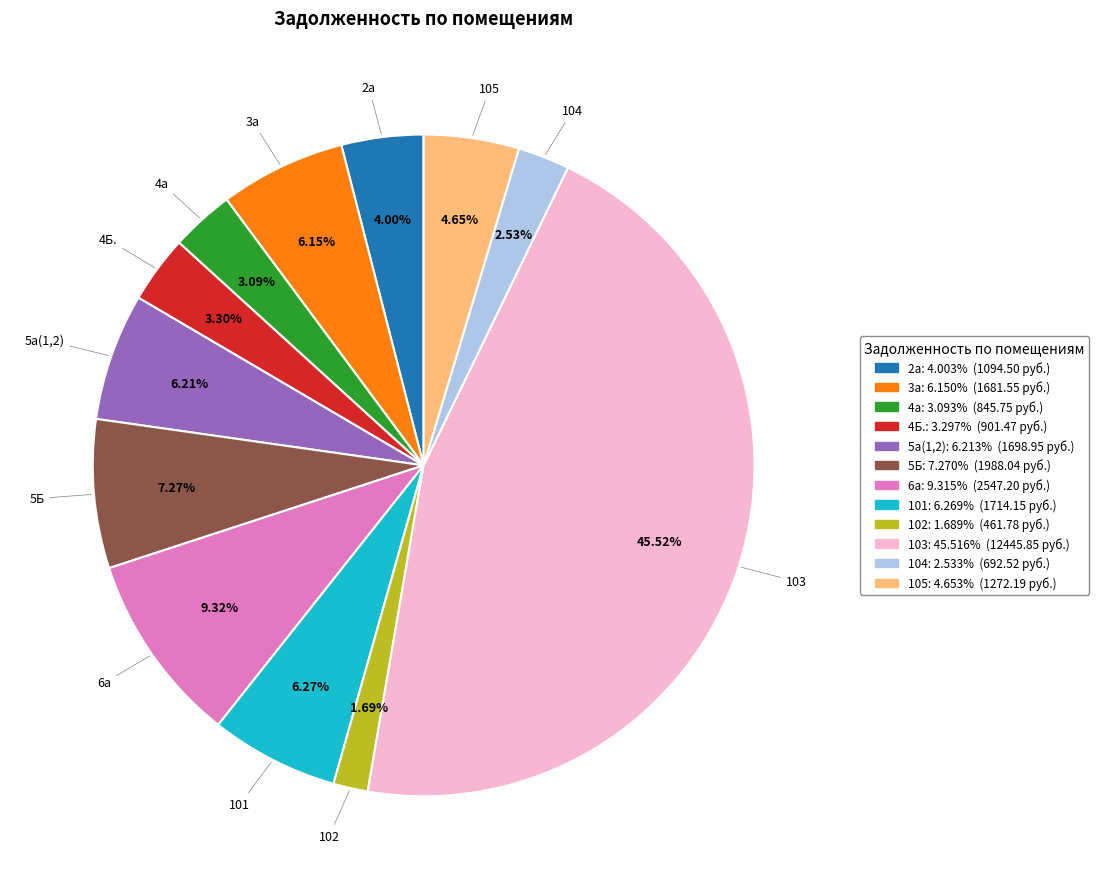

Which category has the smallest portion of the pie?

102